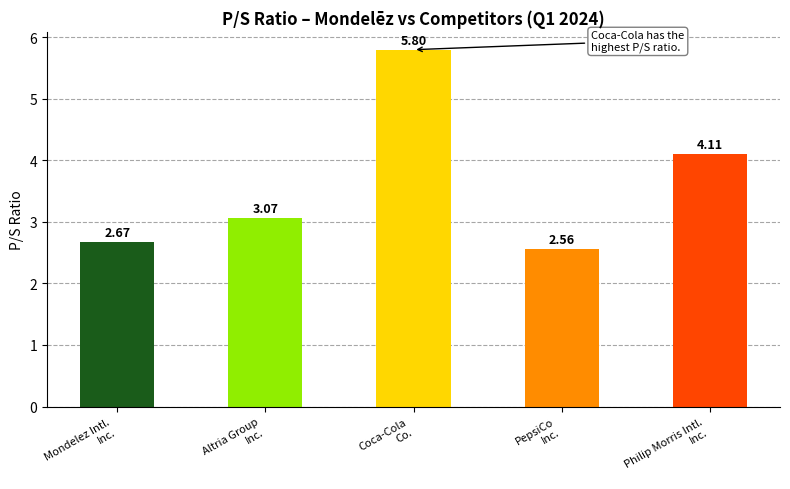

What is the difference between the maximum and minimum values?

3.2